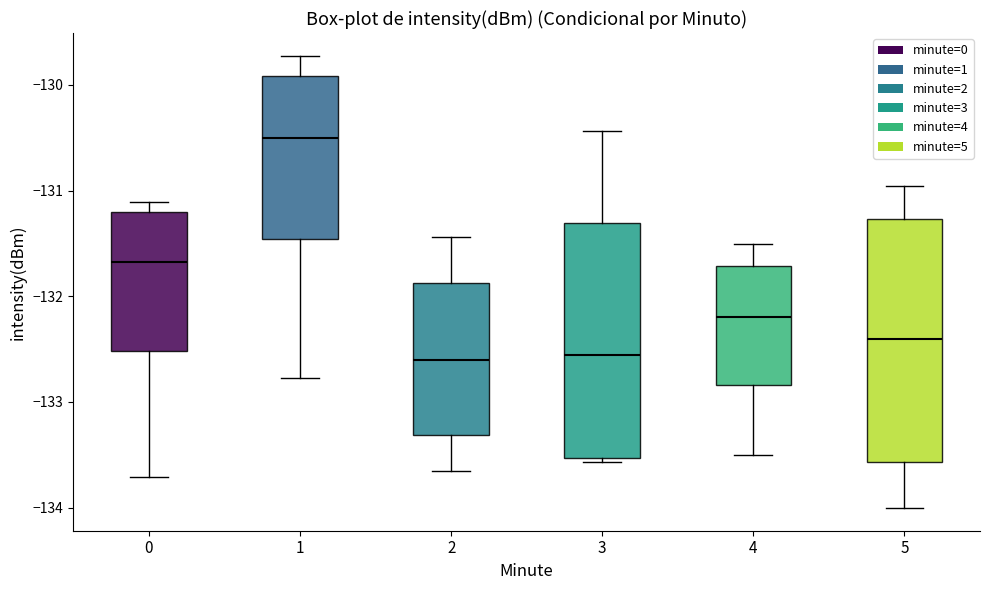

Where does the lower whisker of the box at x = 5 end on the y-axis? The values are not printed on the chart, so give them approximately, as read against the axis.

-134.0